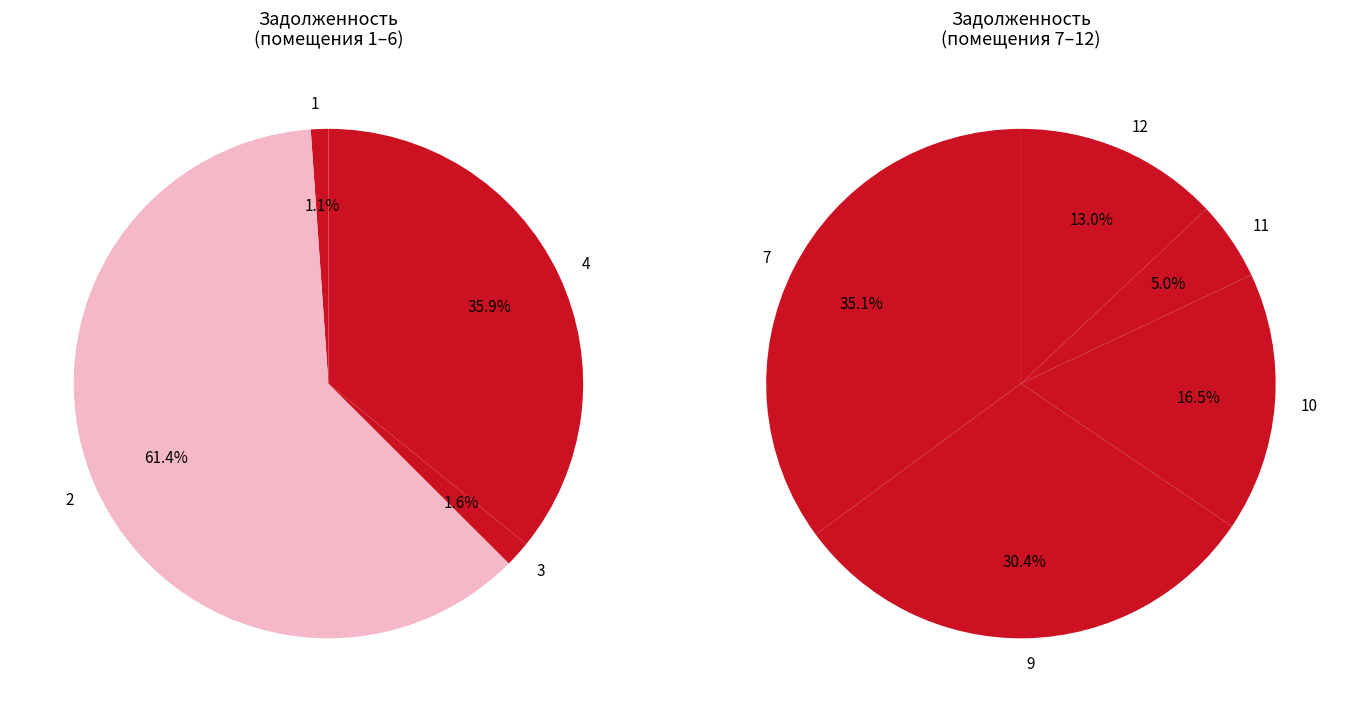

What is the change in value from 2 to 7?

-27546.7